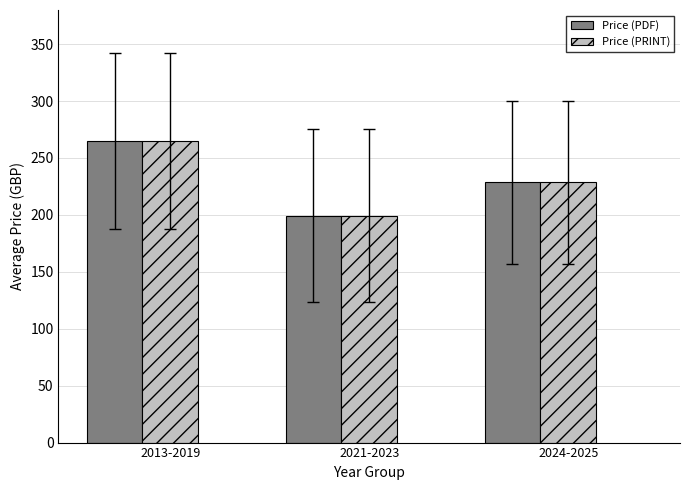

The value of Price (PDF) at 2021-2023 is 287.3. True or false?

False